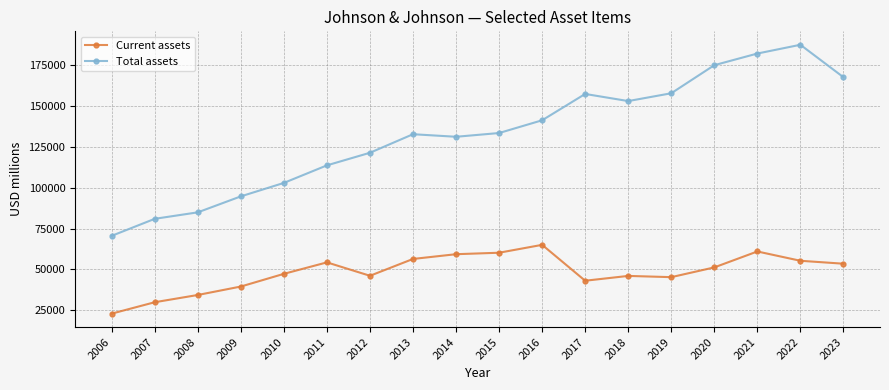

Where is the first local minimum for Current assets?

2012